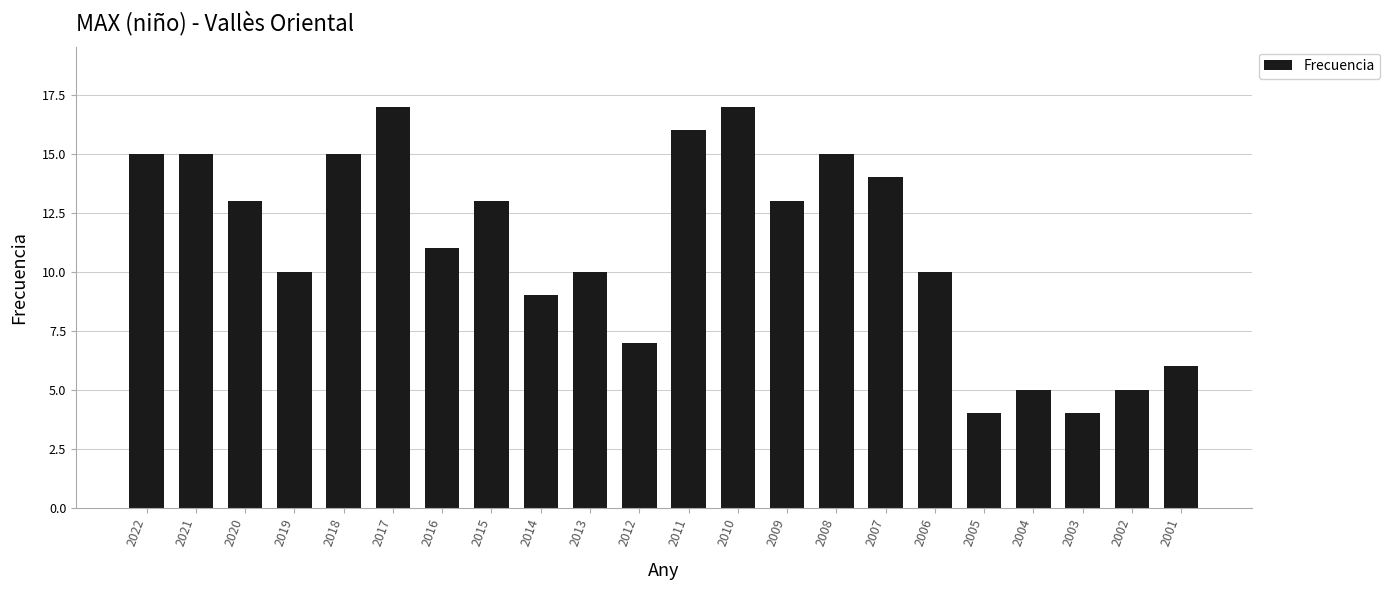

Reading left to right, extract all data points from this chart.

15	15	13	10	15	17	11	13	9	10	7	16	17	13	15	14	10	4	5	4	5	6